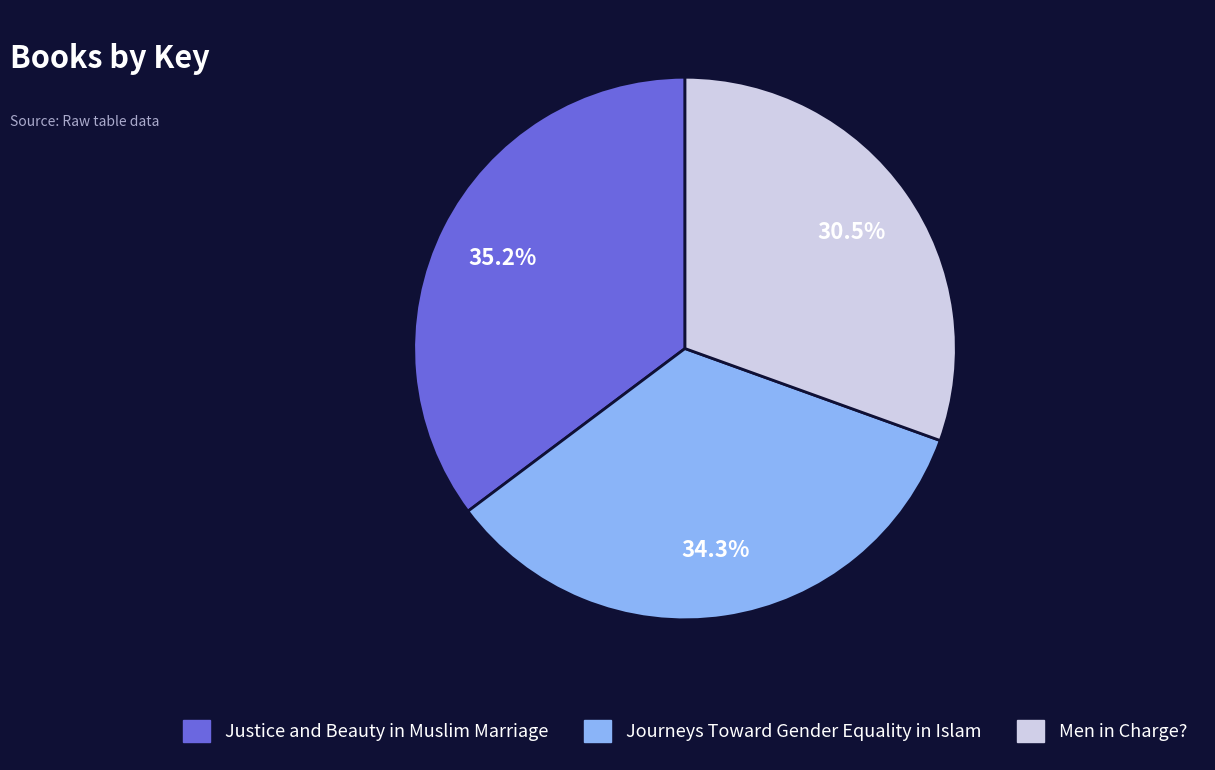

Between Men in Charge? and Justice and Beauty in Muslim Marriage, which is larger?

Justice and Beauty in Muslim Marriage